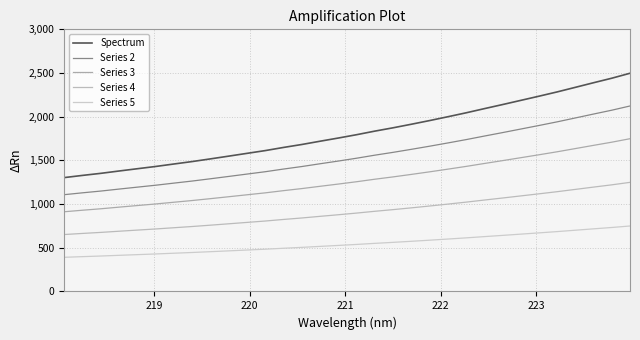

What is the highest value of the Series 2 series?

2122.8